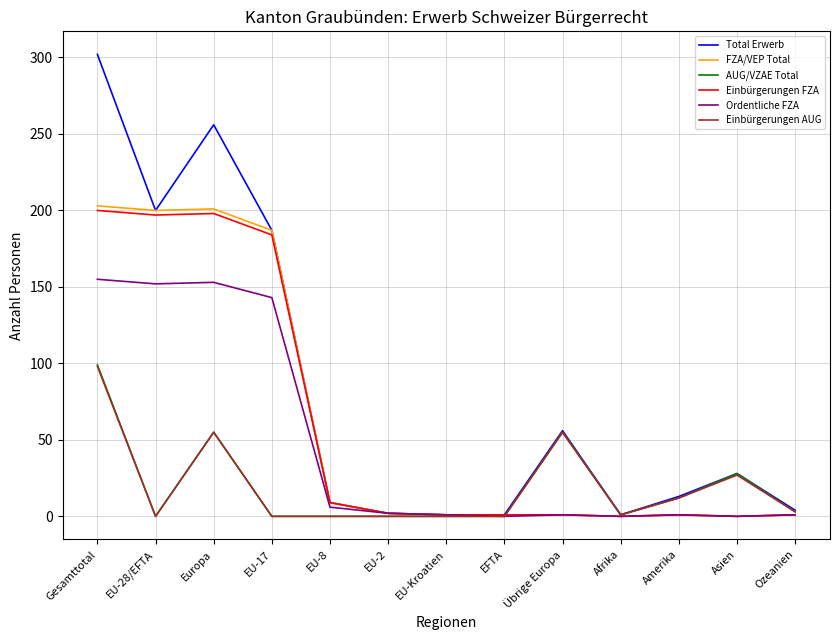

What is the greatest value displayed?

302